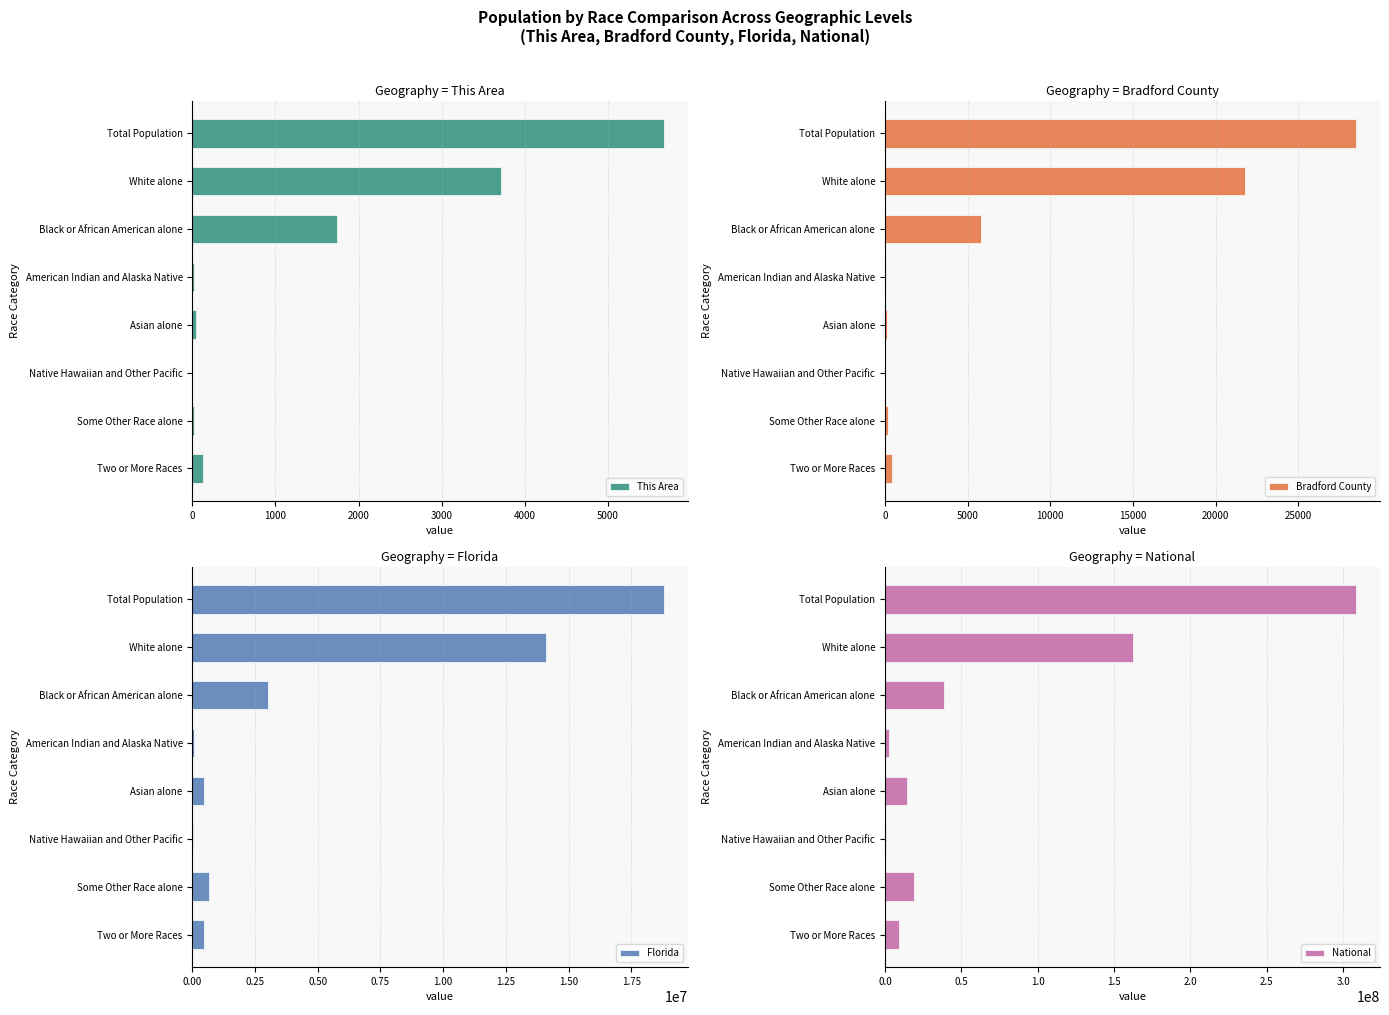

What is the highest value of the Bradford County series?

28520